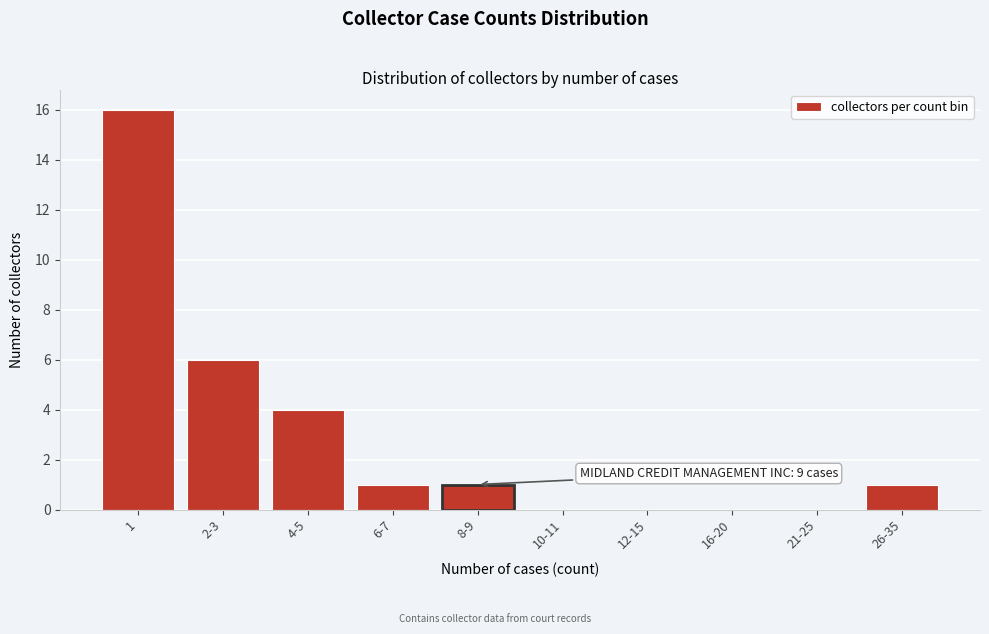

Reading right to left, list all the values displayed in this chart.

26-35=1	21-25=0	16-20=0	12-15=0	10-11=0	8-9=1	6-7=1	4-5=4	2-3=6	1=16